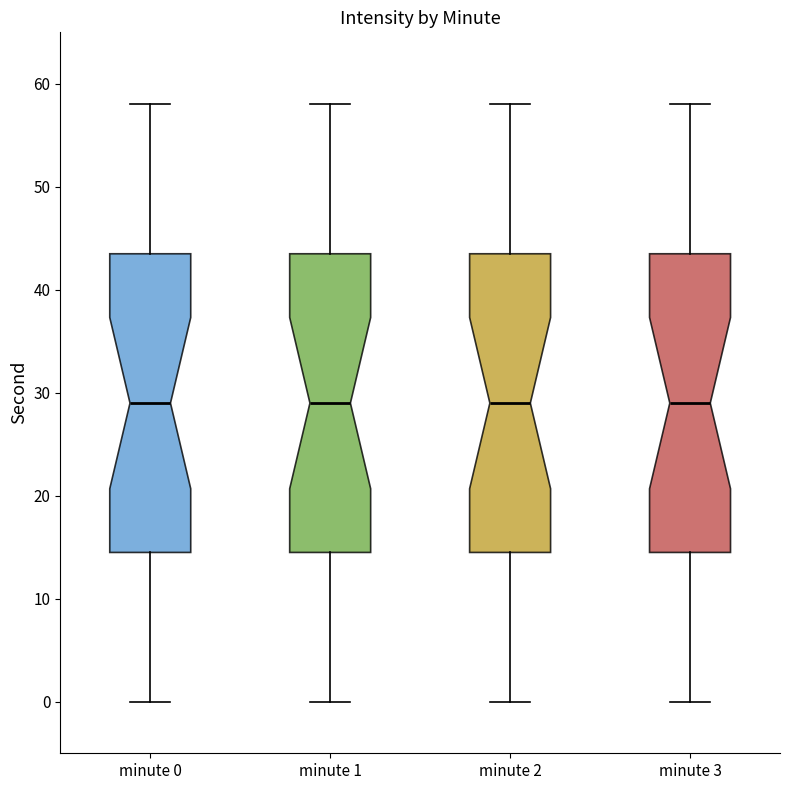

Reading left to right, read every box against the y-axis: the position of its median line, the range the box covers, and the ends of its whiskers. The values are not printed on the chart, so give them approximately, as read against the axis.

minute 0: median 29, box 15 to 44, whiskers 0 to 58
minute 1: median 29, box 15 to 44, whiskers 0 to 58
minute 2: median 29, box 15 to 44, whiskers 0 to 58
minute 3: median 29, box 15 to 44, whiskers 0 to 58